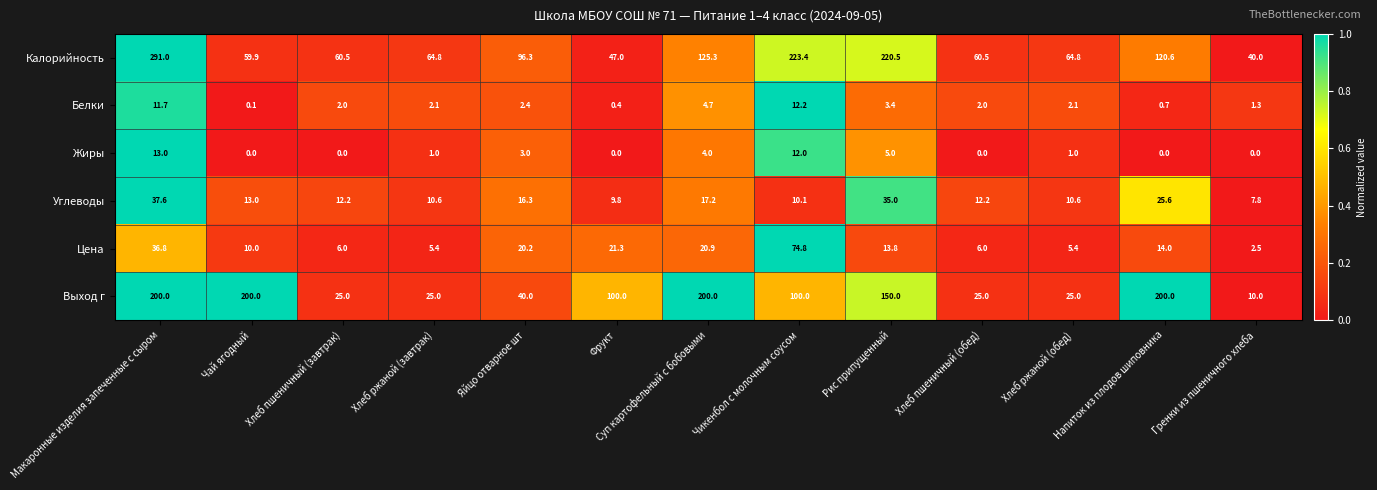

Is the value of Калорийность at Хлеб пшеничный (обед) greater than the value of Жиры at Хлеб ржаной (обед)?

Yes